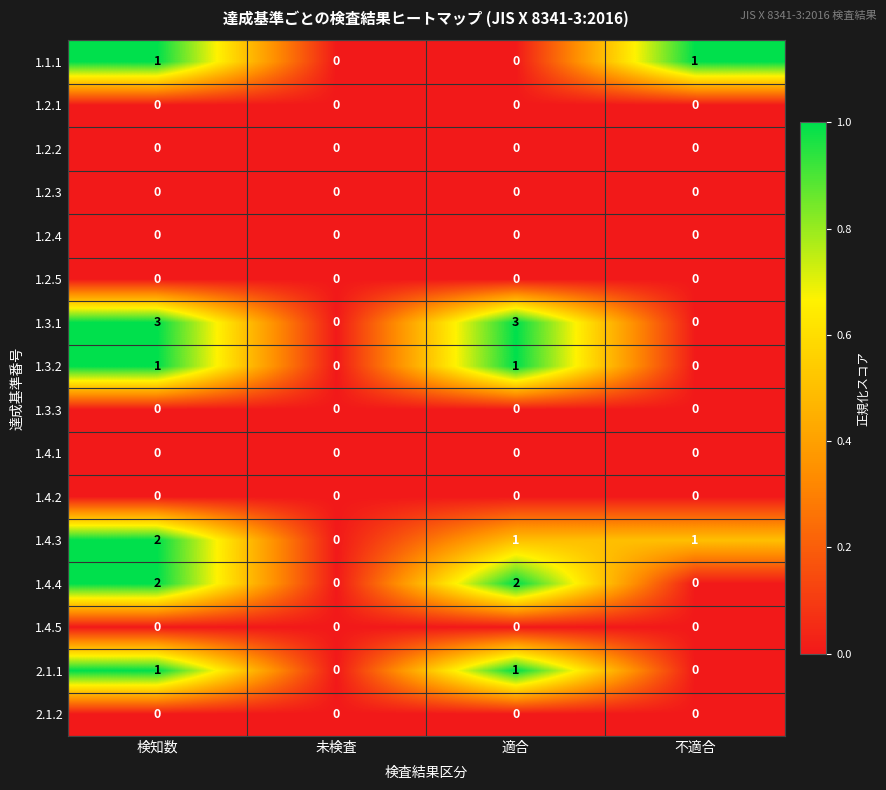

Which series has the largest range (max minus min)?

1.3.1